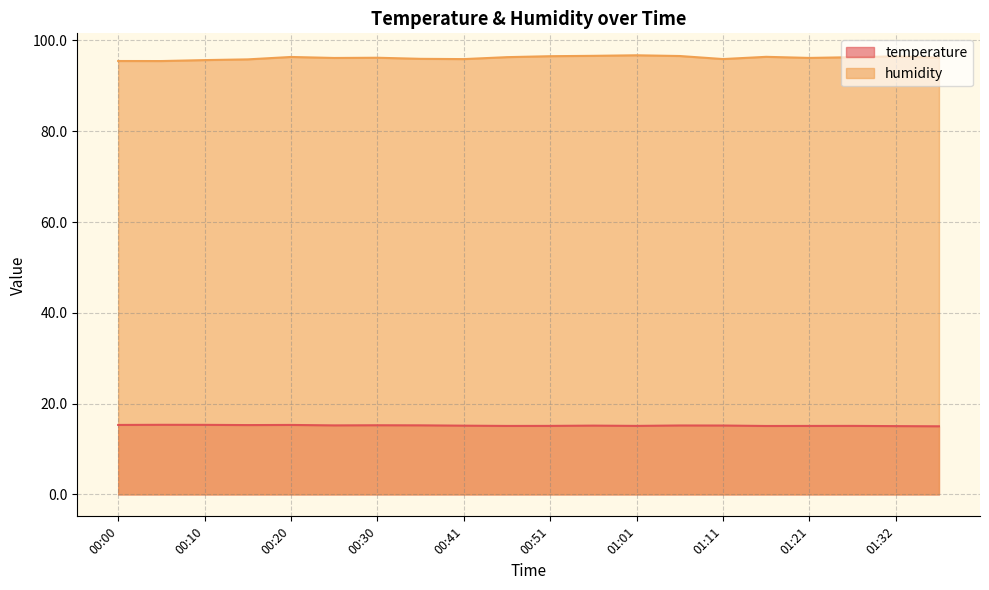

How many interior local valleys does the temperature series have?

5